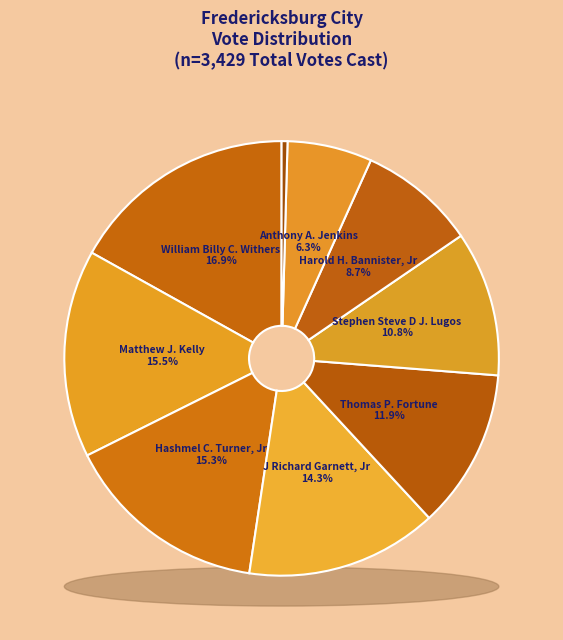

What percentage is NOT represented by Harold H. Bannister, Jr?

91.3%